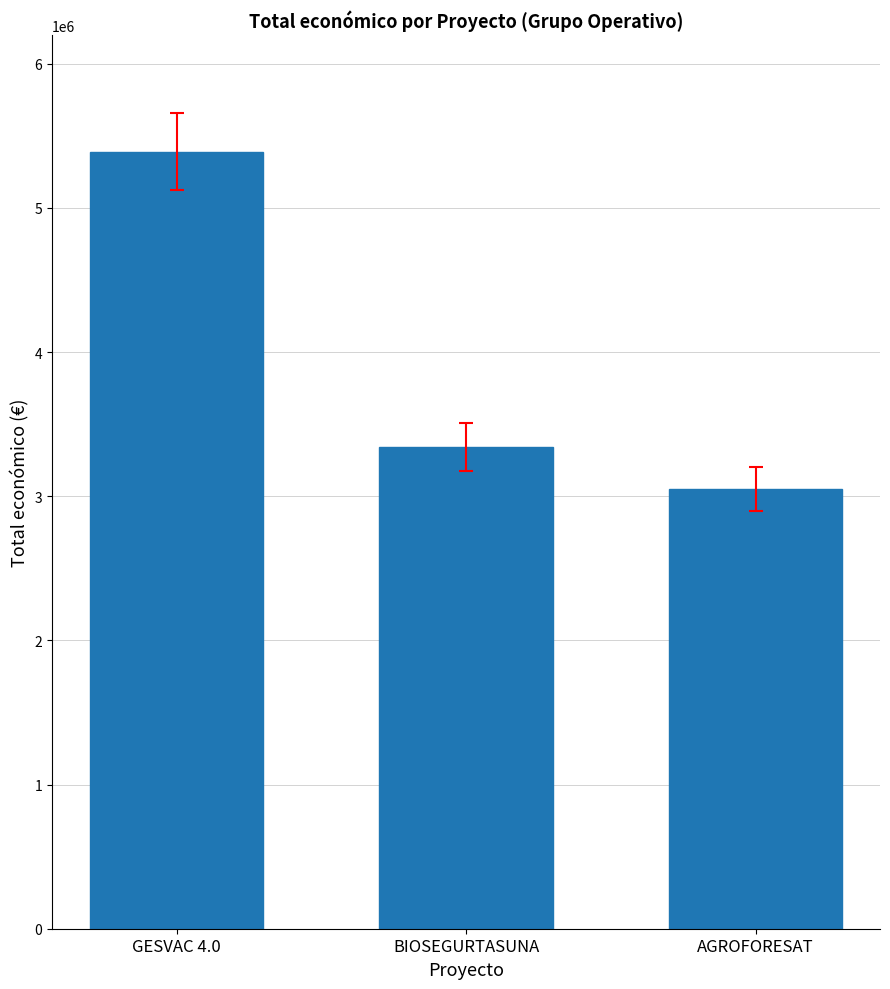

Which label corresponds to the smallest value in the chart?

AGROFORESAT